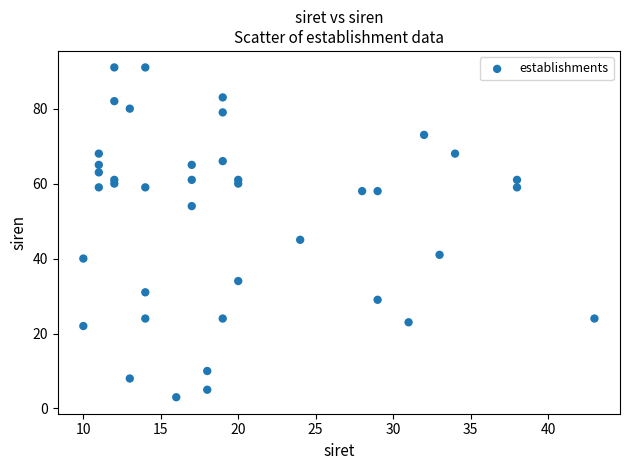

What Y value in the scatter plot is closest to 47?

45